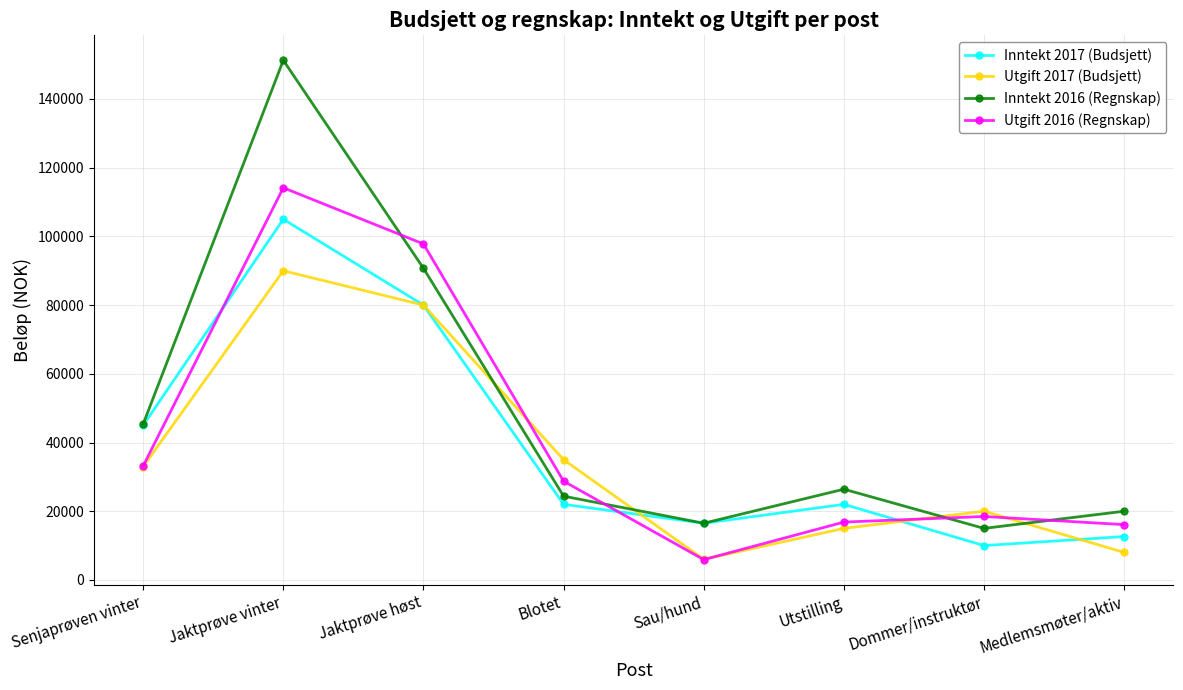

List the series in order of their peak value, highest first.

Inntekt 2016 (Regnskap), Utgift 2016 (Regnskap), Inntekt 2017 (Budsjett), Utgift 2017 (Budsjett)